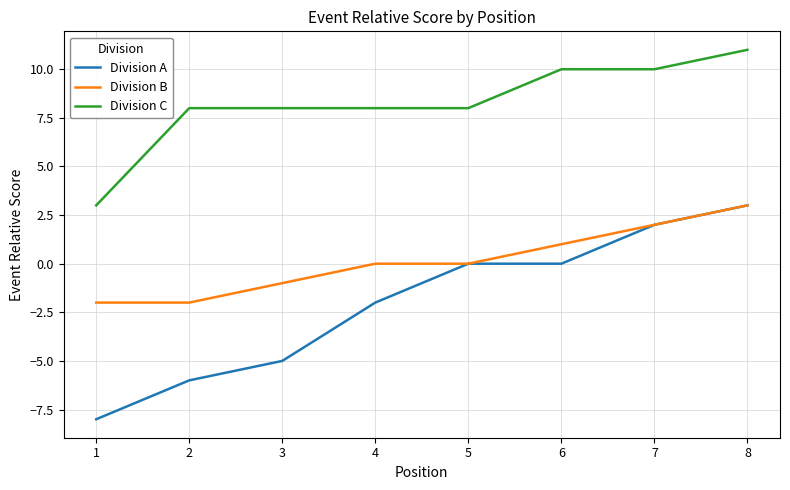

True or false: Division B has a value of -2 at 1.

True